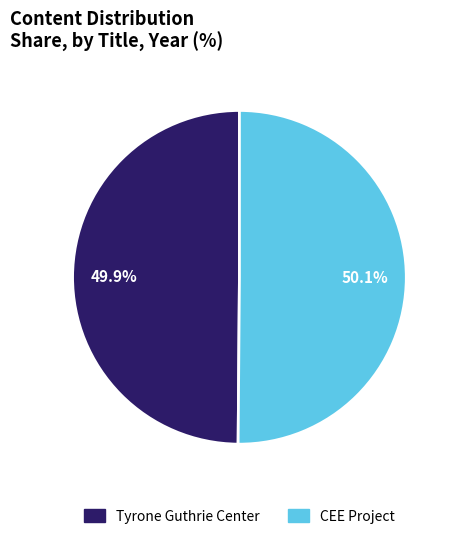

True or false: CEE Project accounts for 50% of the total.

True